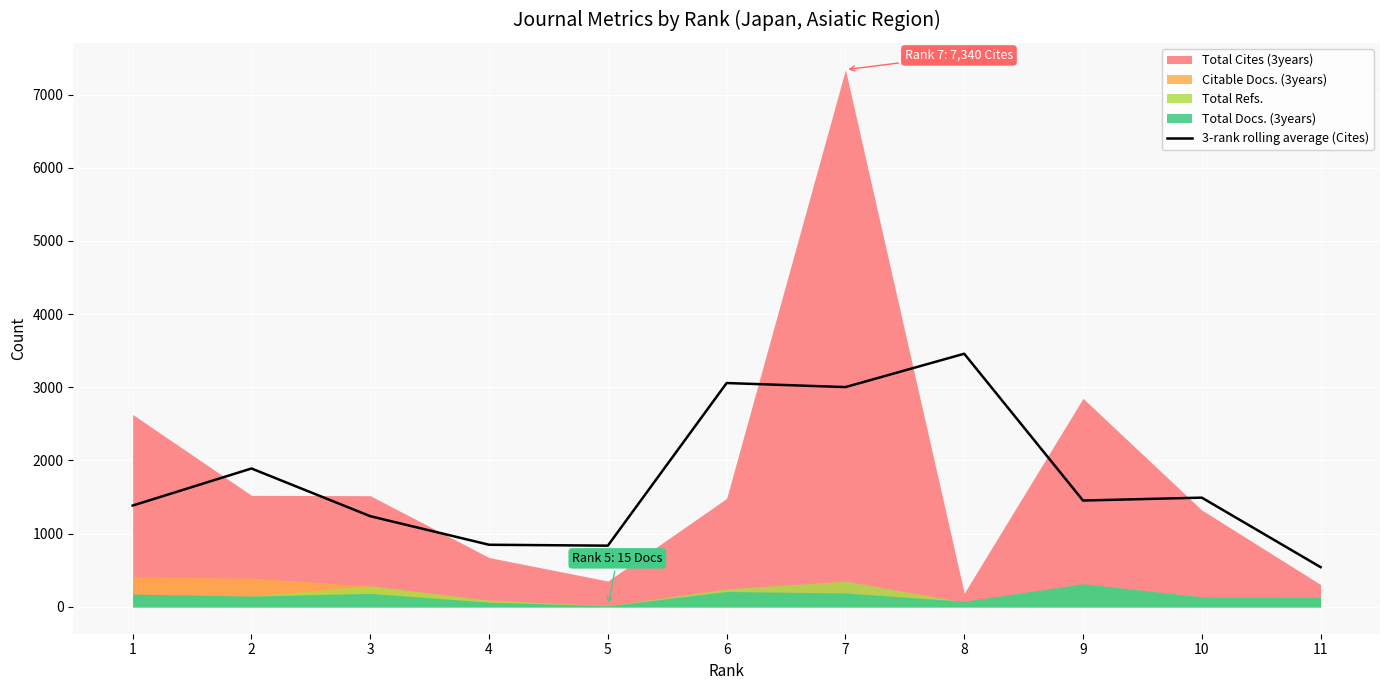

Reading left to right, list all the values displayed in this chart.

1=1384.3	2=1890.7	3=1239.0	4=848.7	5=836.3	6=3058.3	7=3003.0	8=3458.7	9=1453.0	10=1492.3	11=542.7